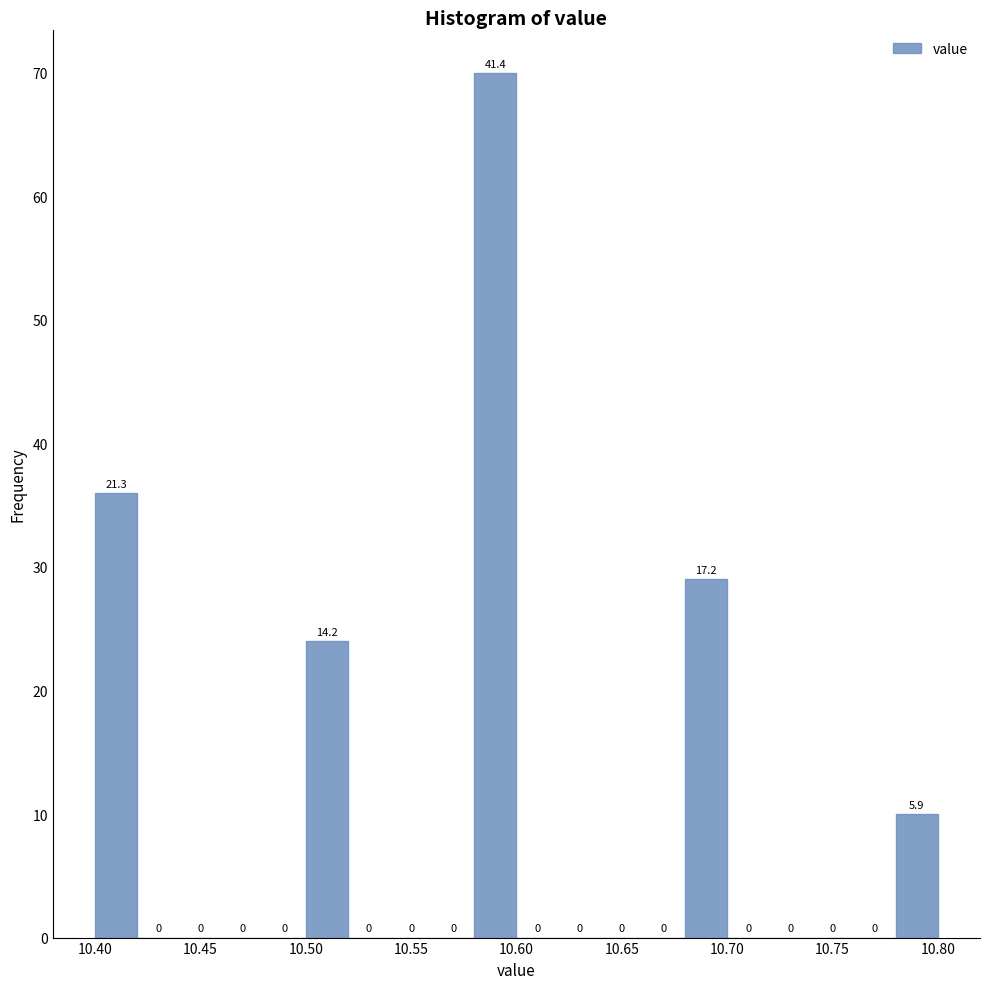

Which range on the x-axis has the tallest bar?

10.58 to 10.60